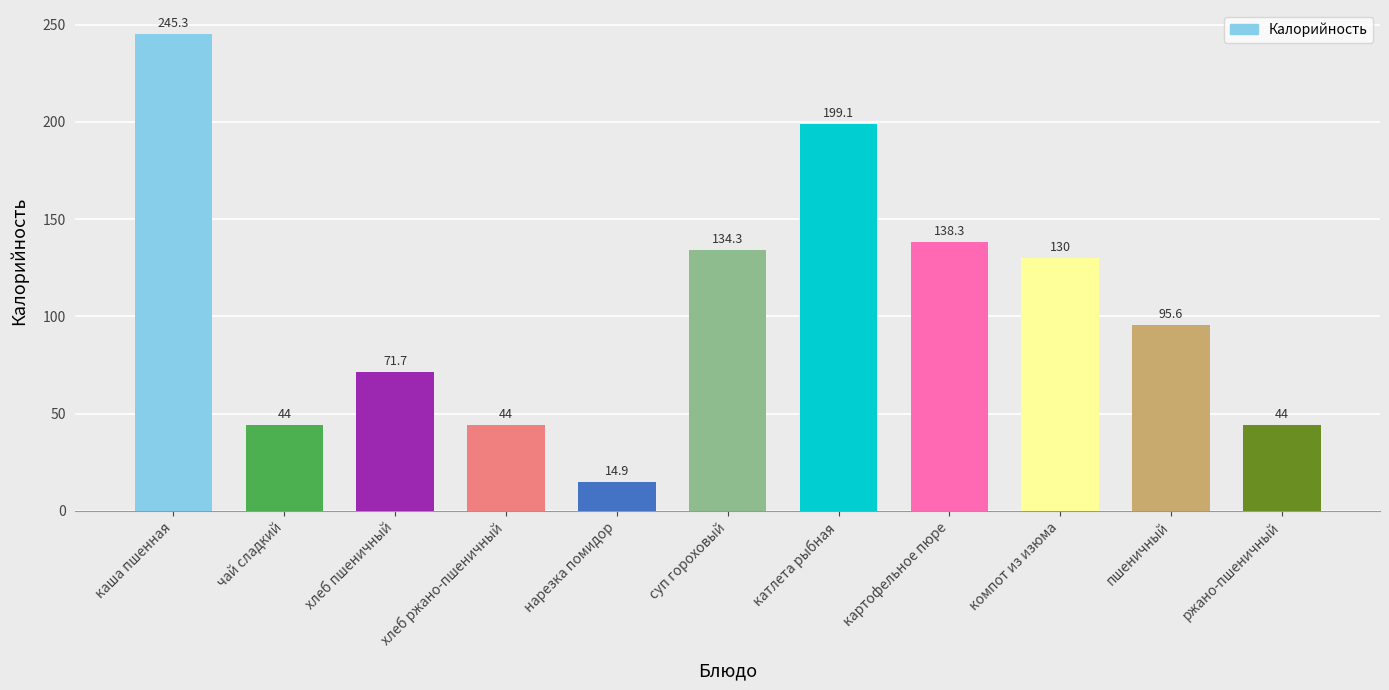

The value at картофельное пюре is 138.3. True or false?

True